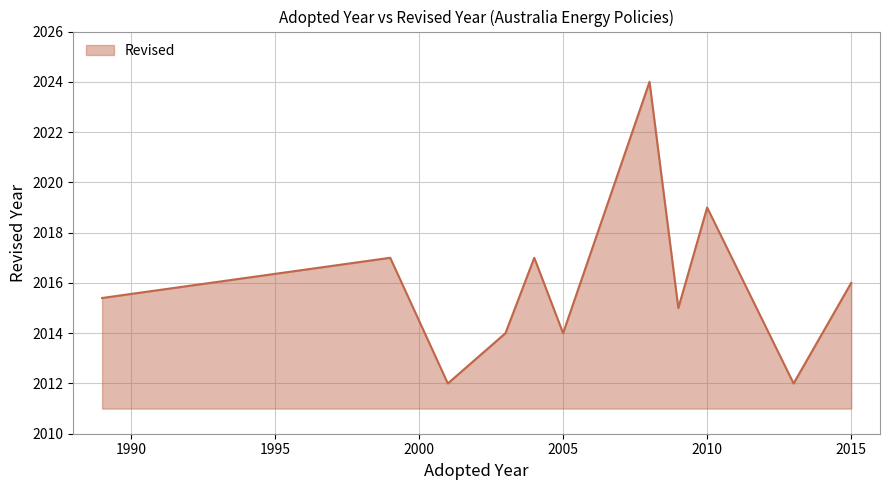

What is the greatest value displayed?

2024.0